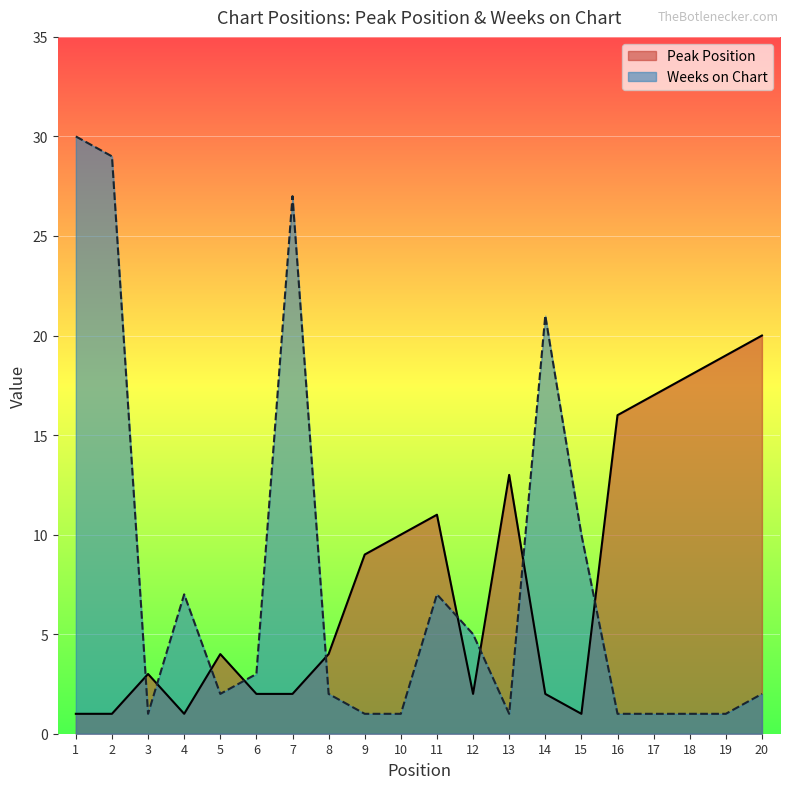

Rank the series by their maximum value, from highest to lowest.

Weeks on Chart, Peak Position